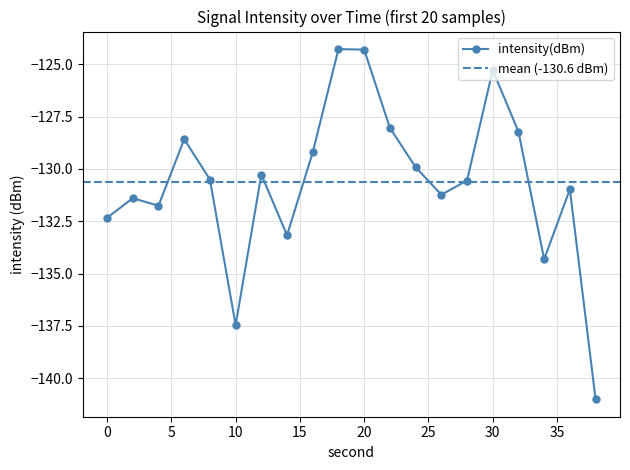

How many lines are shown in the chart?

1